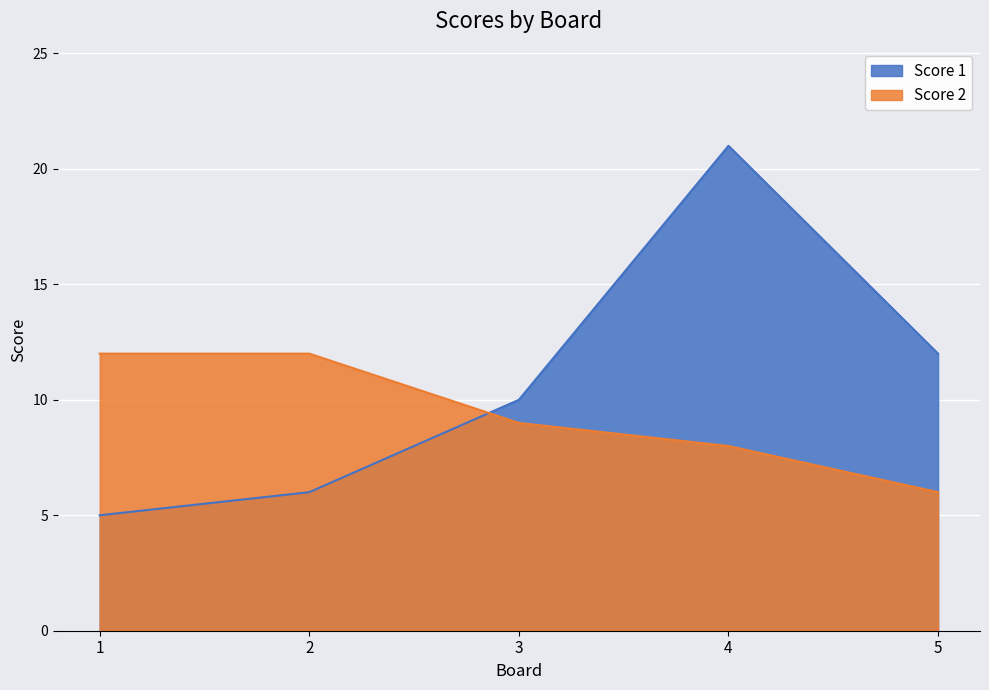

How many intersections are there between Score 1 and Score 2?

1